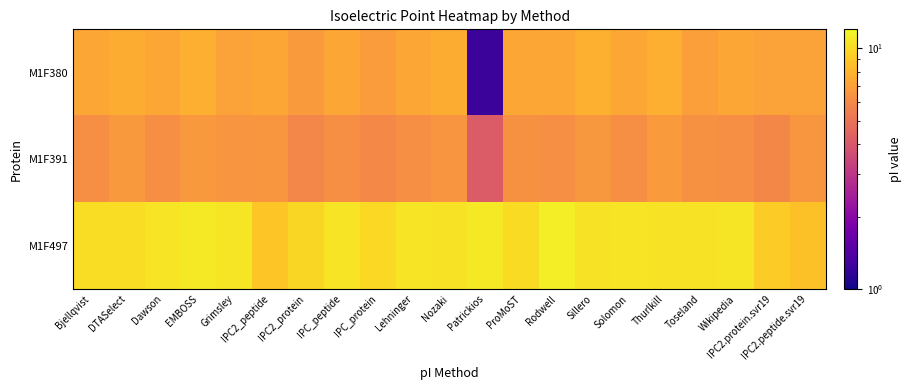

Which series has the widest spread of values?

M1F380